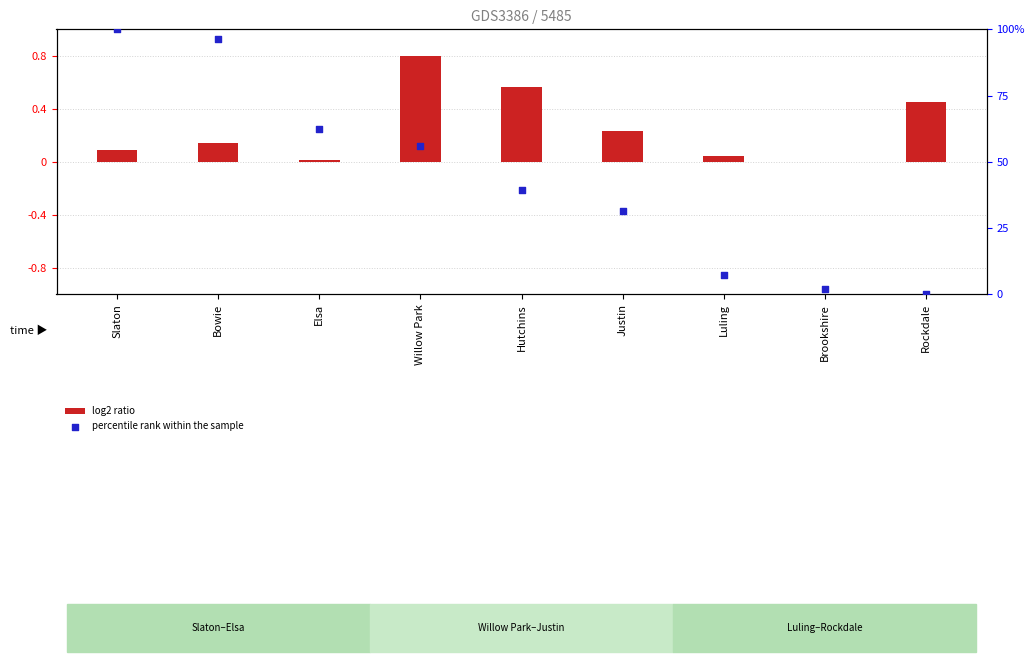

What are all the series names shown in the legend?

log2 ratio, percentile rank within the sample